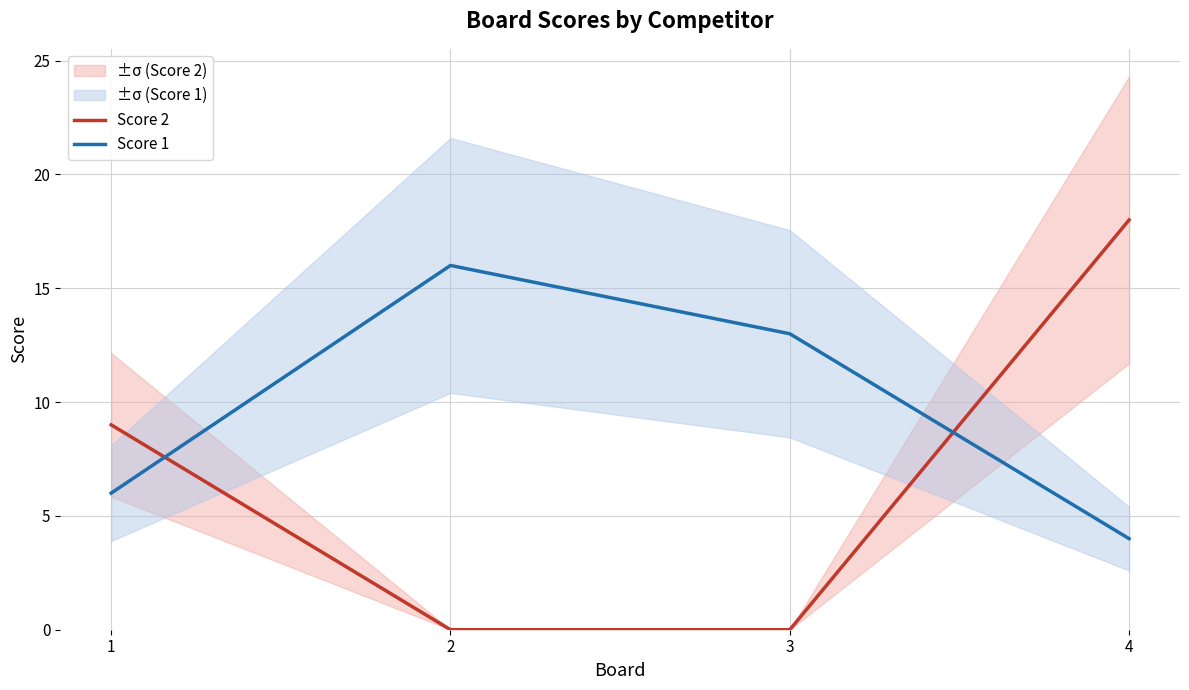

What is the difference between the maximum and second lowest values in the Score 2 series?

18